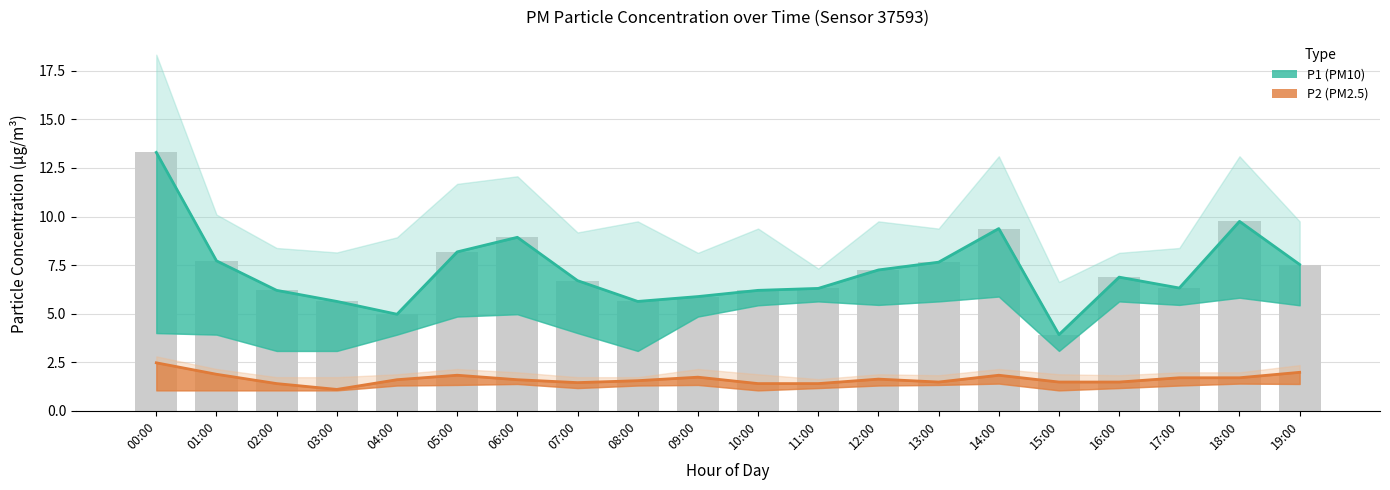

What is the minimum value for P1 (PM10)?

3.9